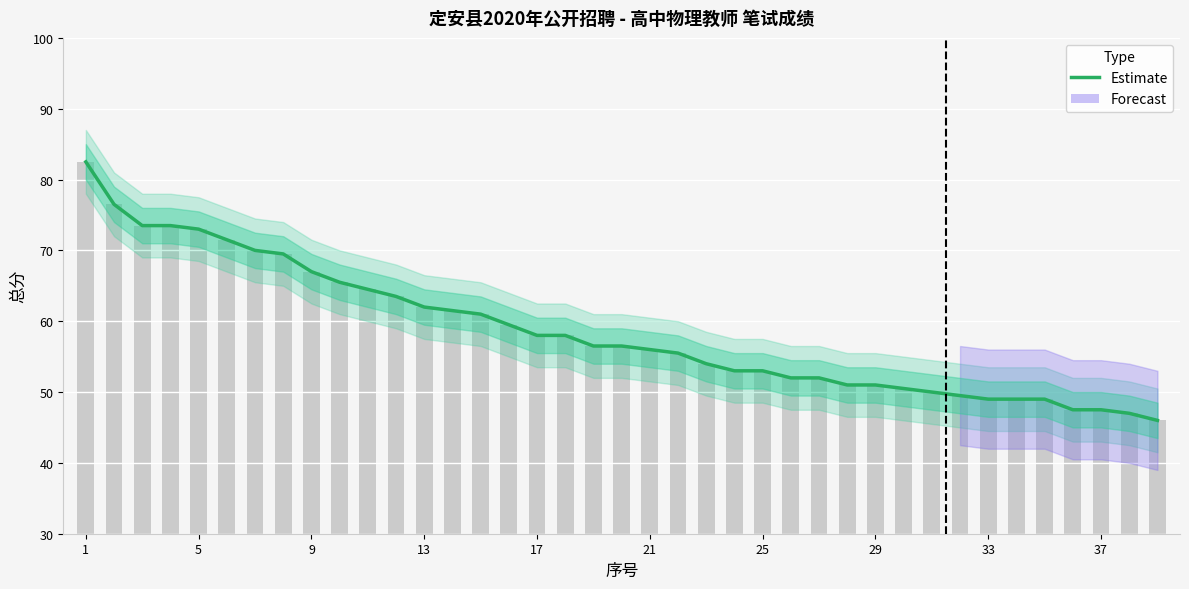

What is the difference between the maximum and minimum values?

36.5